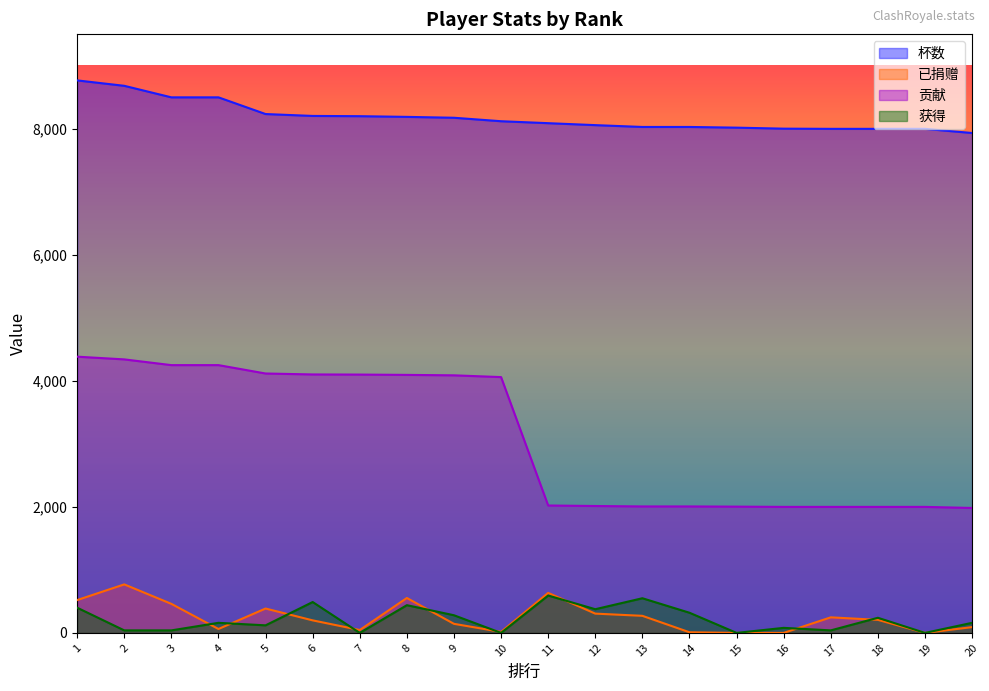

Reading left to right, extract all data points from this chart.

杯数: 8769	8683	8500	8500	8235	8205	8201	8190	8176	8121	8090	8059	8030	8030	8019	8003	8000	8000	8000	7934
已捐赠: 521	770	461	62	387	199	46	554	144	16	635	306	271	10	0	0	247	207	0	92
贡献: 4384	4341	4250	4250	4117	4102	4100	4095	4088	4060	2022	2014	2007	2007	2004	2000	2000	2000	2000	1983
获得: 400	40	40	160	120	490	0	440	280	0	593	376	550	320	0	80	40	240	0	160